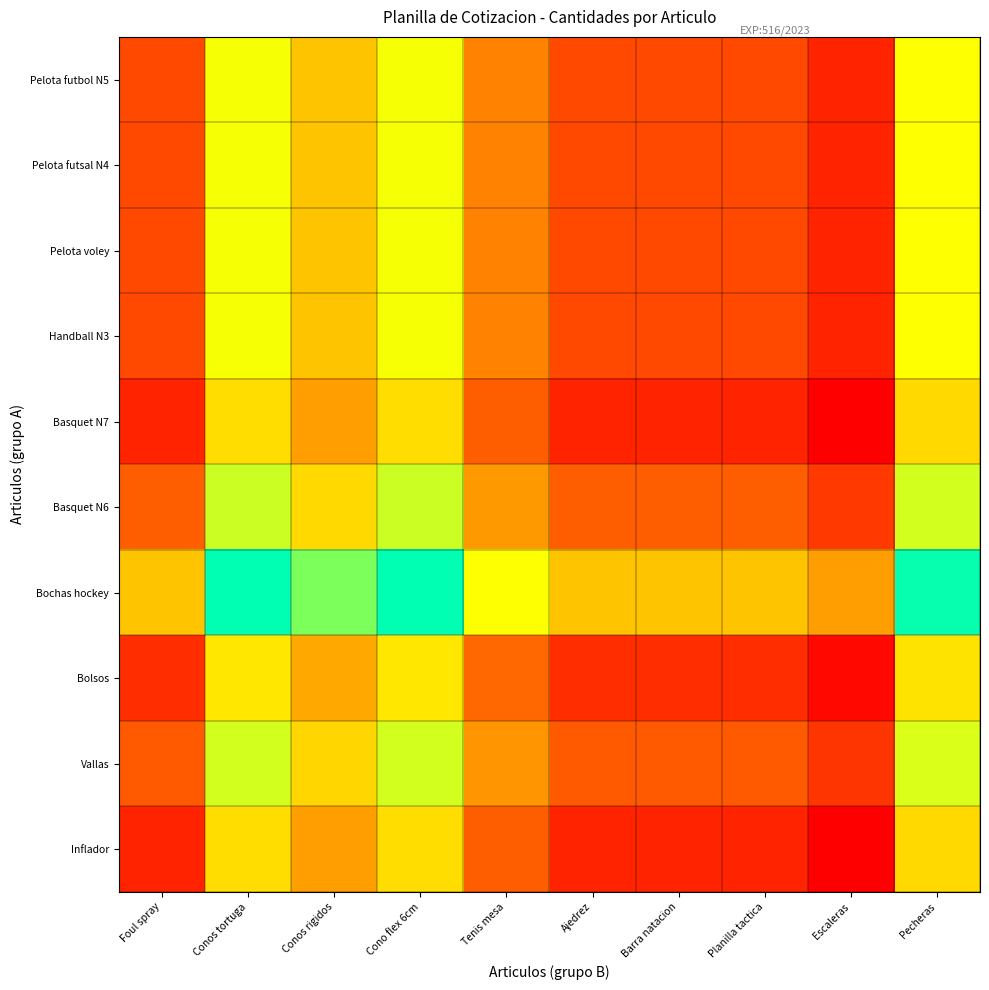

Which series changed the most between Tenis mesa and Pecheras?

Bochas hockey